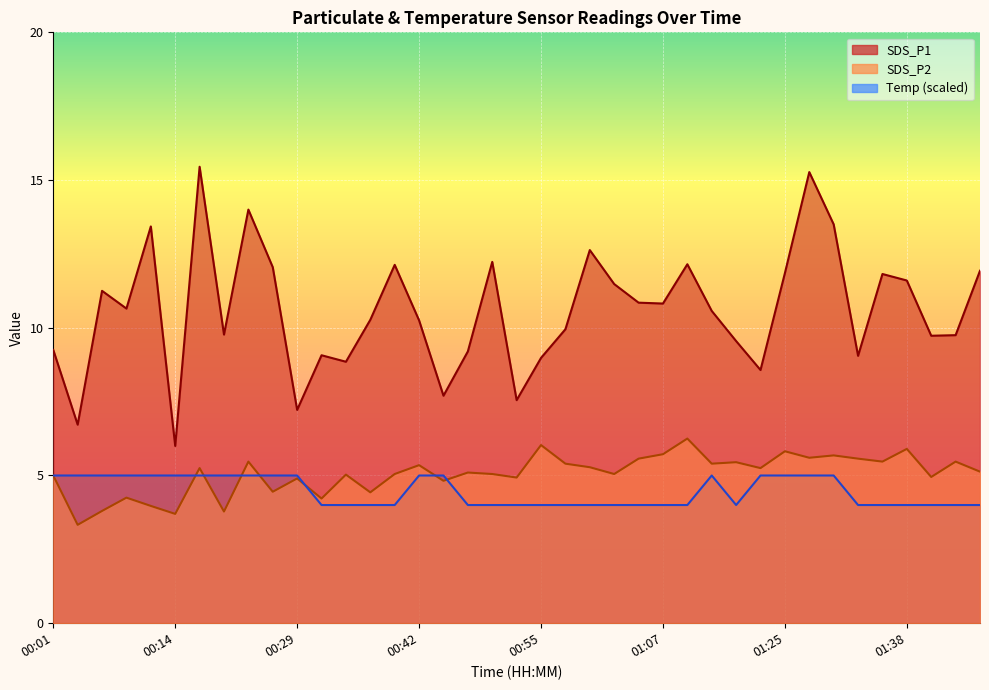

List the series in order of their peak value, lowest first.

Temp (scaled), SDS_P2, SDS_P1